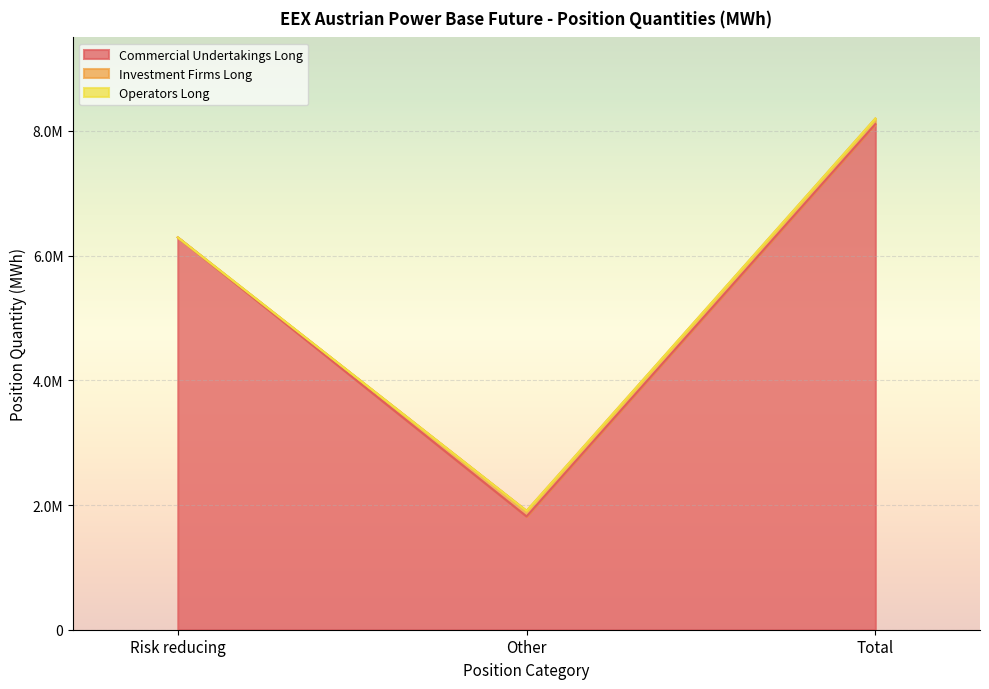

What is the label of the 2nd point from the right?

Other